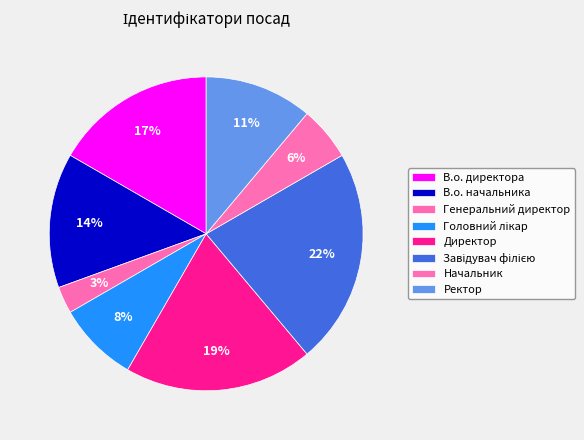

How many slices are in this pie chart?

8